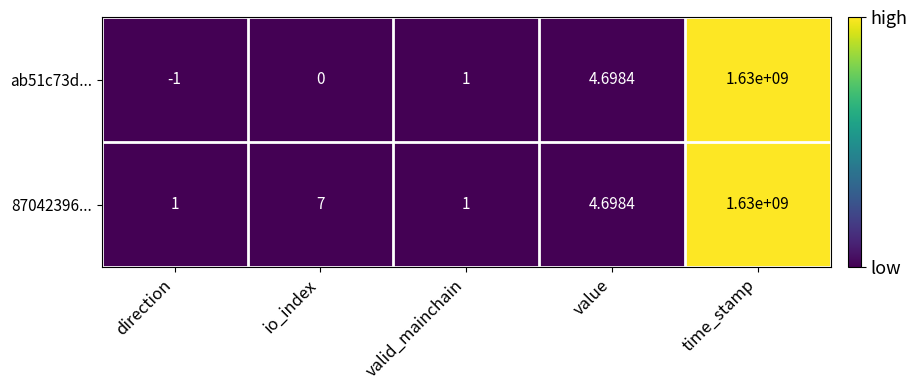

At which label is 87042396... closest to 815000000?

io_index